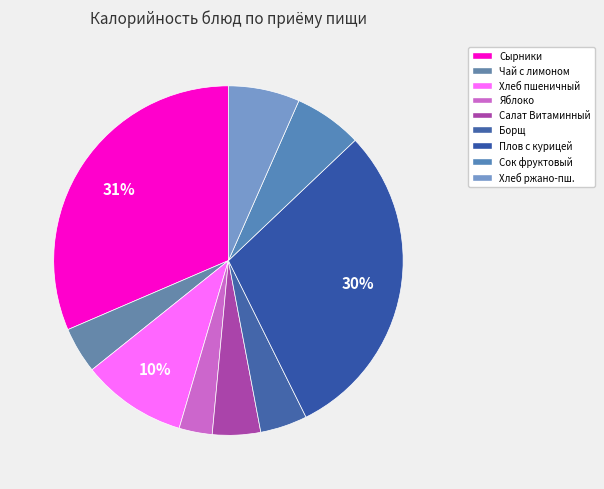

How many slices are in this pie chart?

9